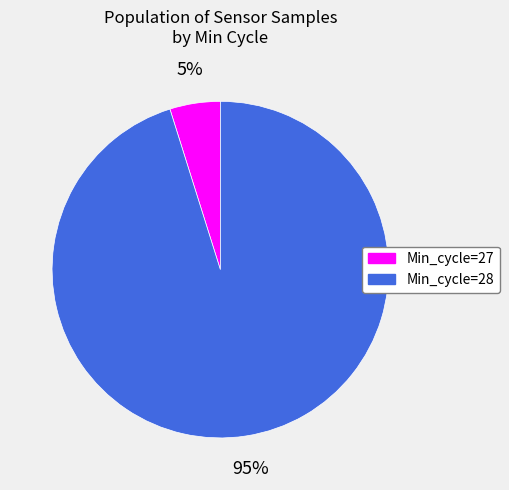

Which slice is the smallest?

Min_cycle=27